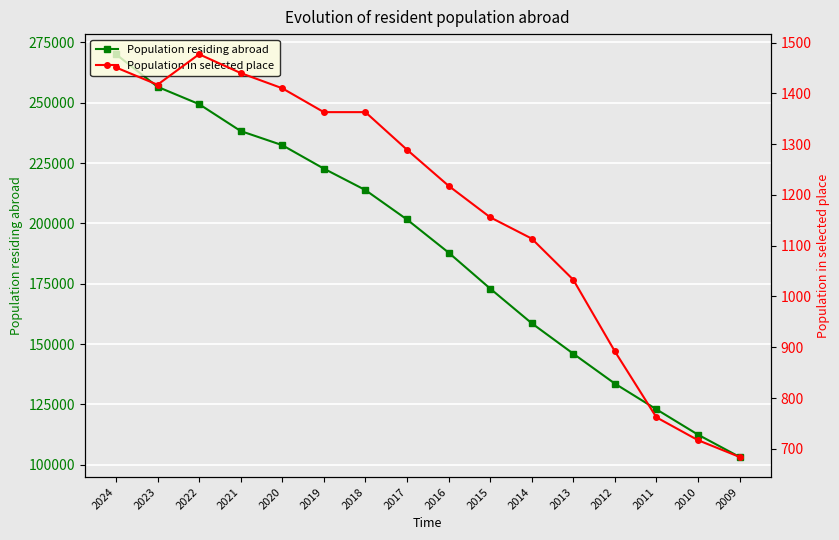

Rank the categories by Population in selected place value from lowest to highest.

2009, 2010, 2011, 2012, 2013, 2014, 2015, 2016, 2017, 2019, 2018, 2020, 2023, 2021, 2024, 2022